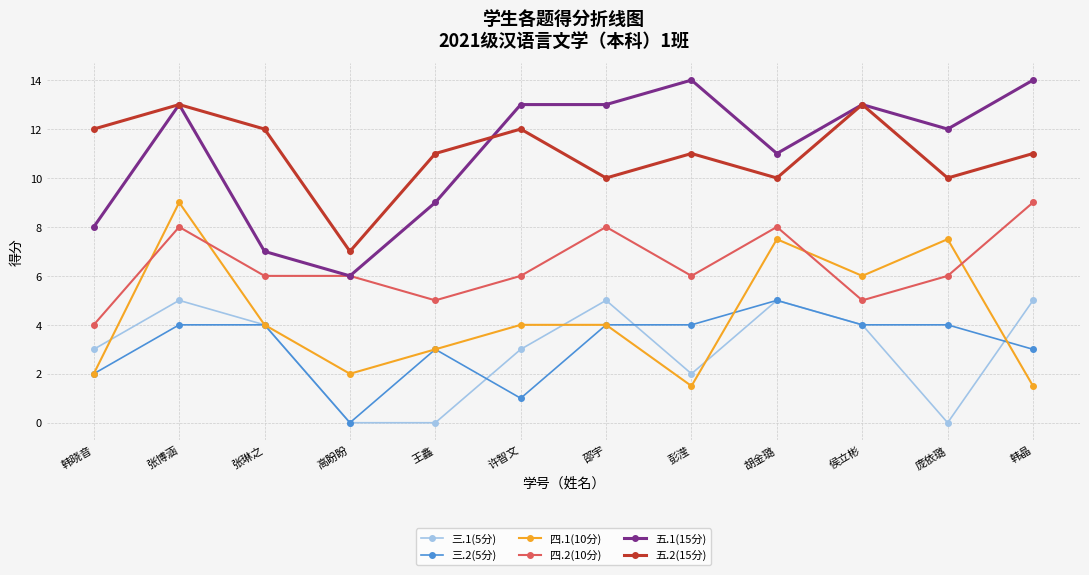

What is the total value across all series at 邵宇?

44.0